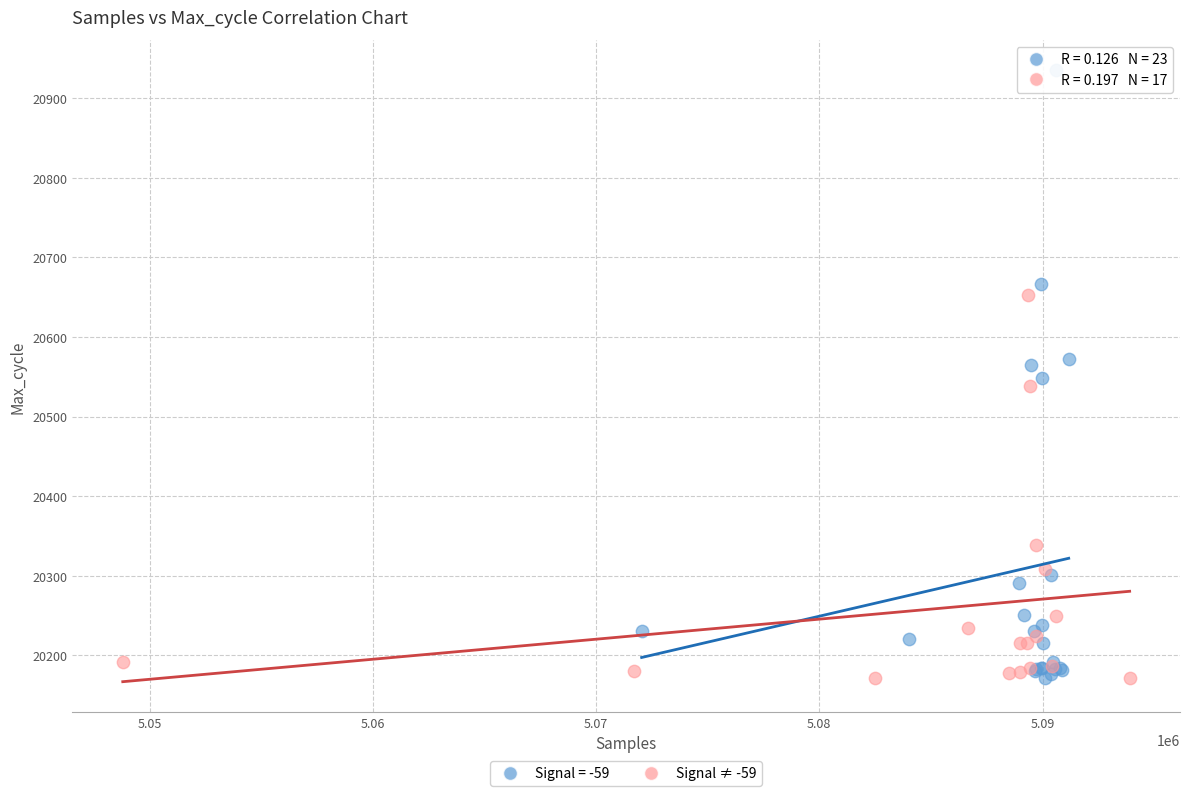

Which series has the widest spread of Y values?

Signal = -59